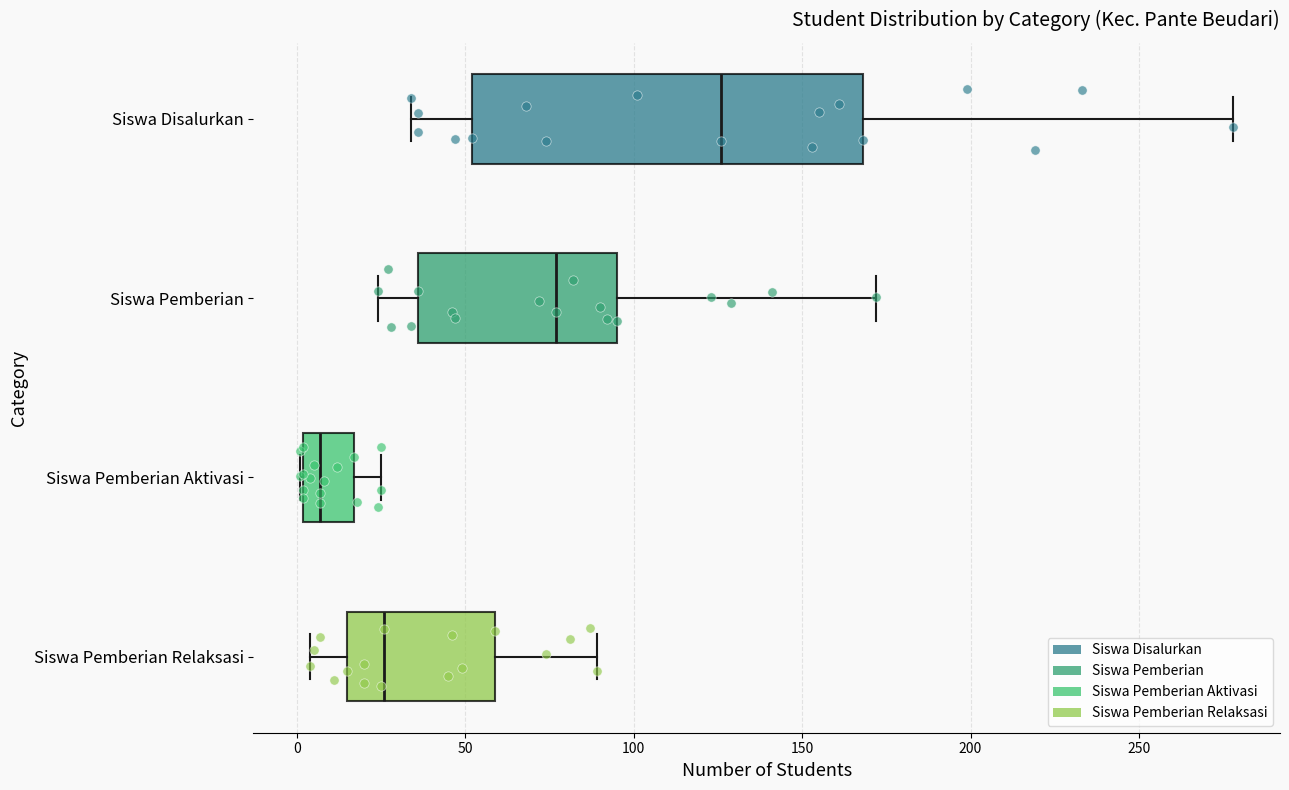

Reading bottom to top, transcribe this box plot: for each box, give where its median line is, the range the box spans, and where its two whiskers end, as read against the x-axis. The values are not printed on the chart, so give them approximately, as read against the axis.

Siswa Pemberian Relaksasi: median 25, box 15 to 60, whiskers 5 to 90
Siswa Pemberian Aktivasi: median 5, box 0 to 15, whiskers 0 to 25
Siswa Pemberian: median 75, box 35 to 95, whiskers 25 to 170
Siswa Disalurkan: median 125, box 50 to 170, whiskers 35 to 280